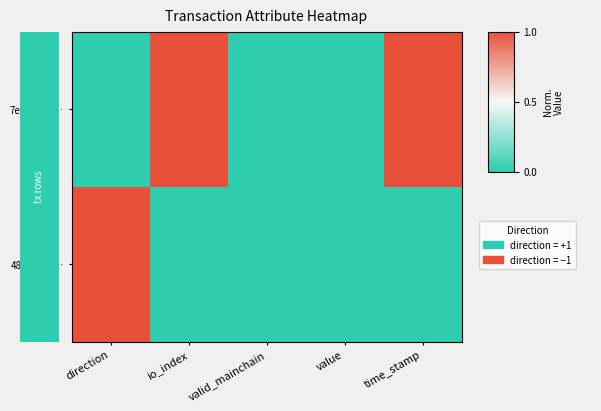

List the series in order of their peak value, highest first.

7e9183b6…, 4879a887…